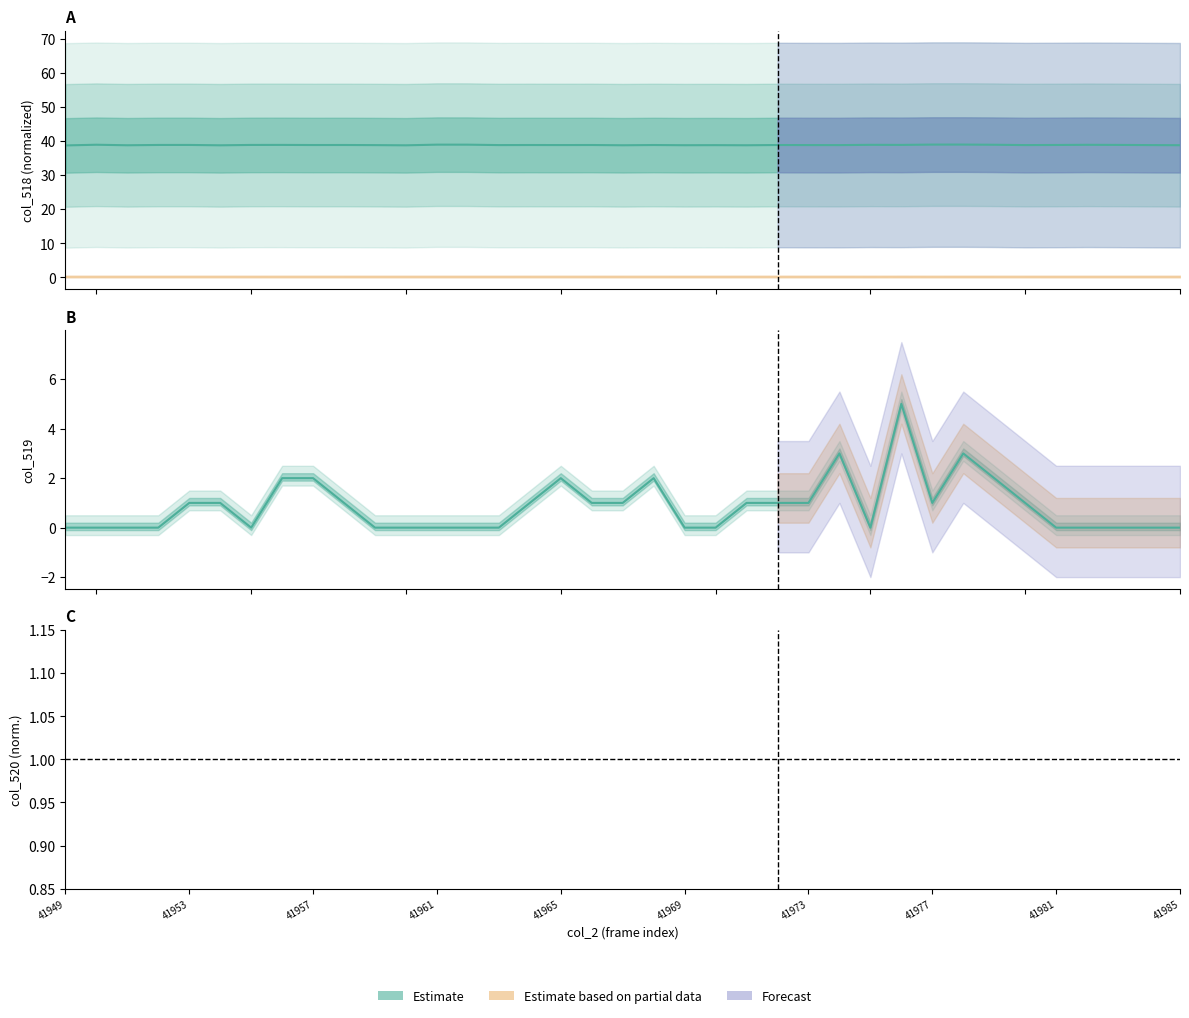

What is the highest value of the col_519 series?

5.0